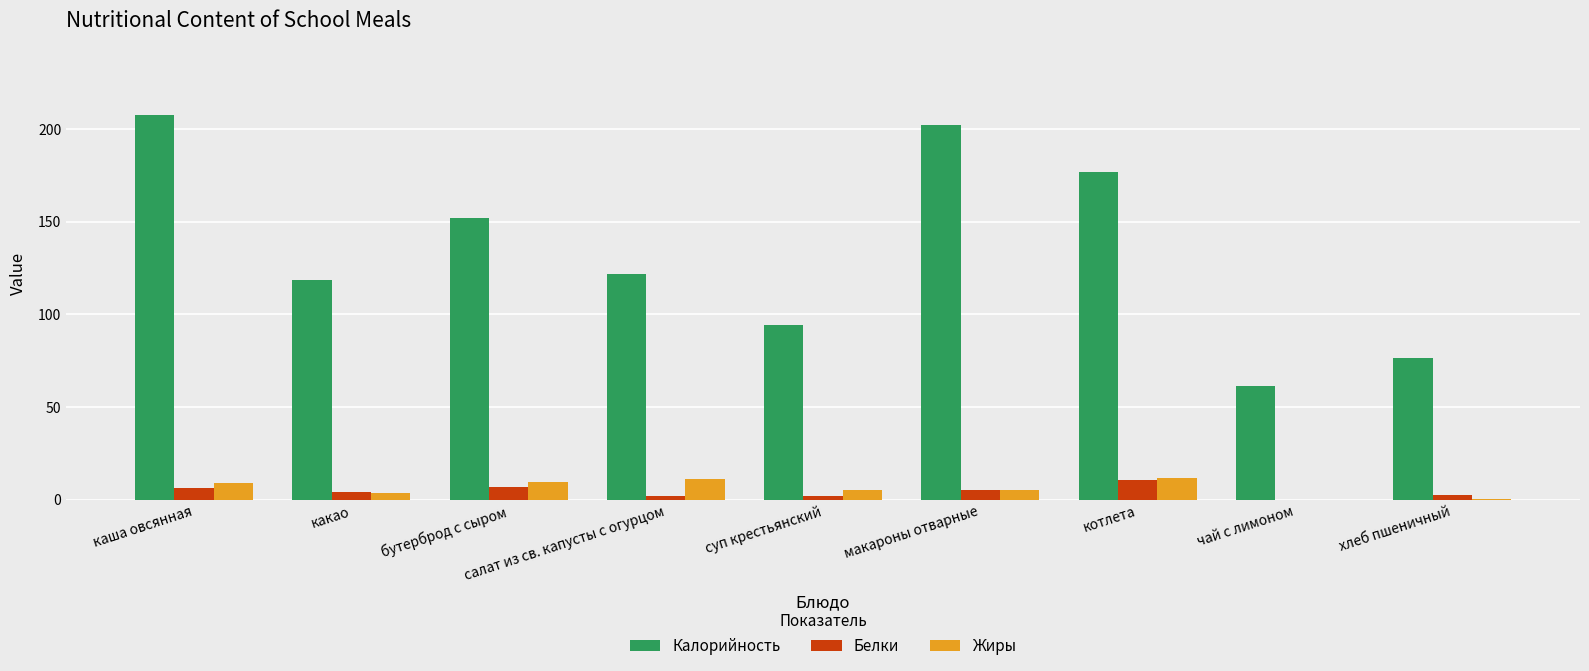

Between каша овсянная and котлета, which series saw the biggest shift?

Калорийность